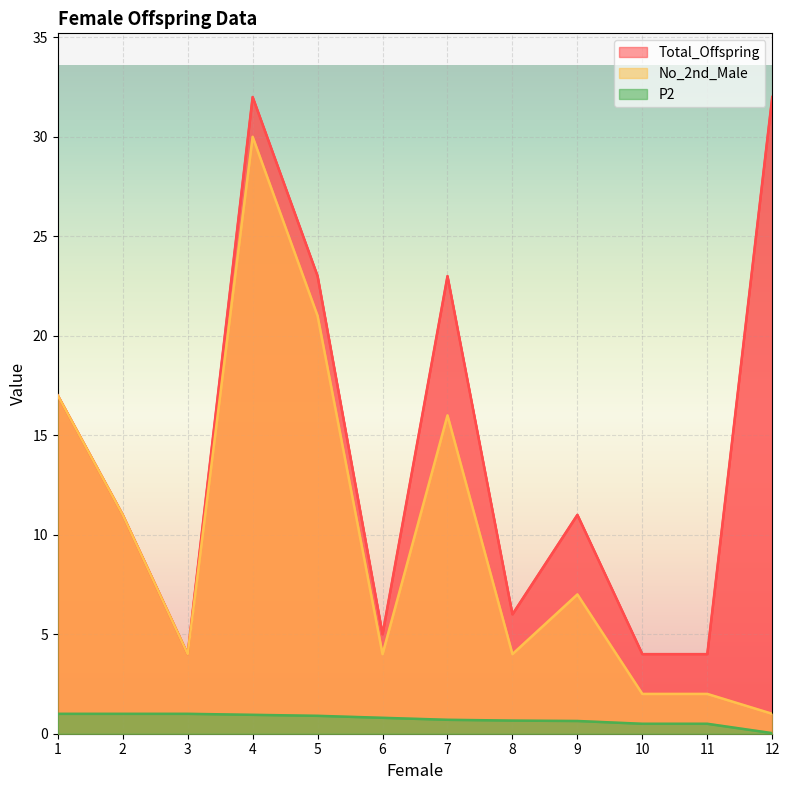

How many data points in No_2nd_Male are above 7?

5